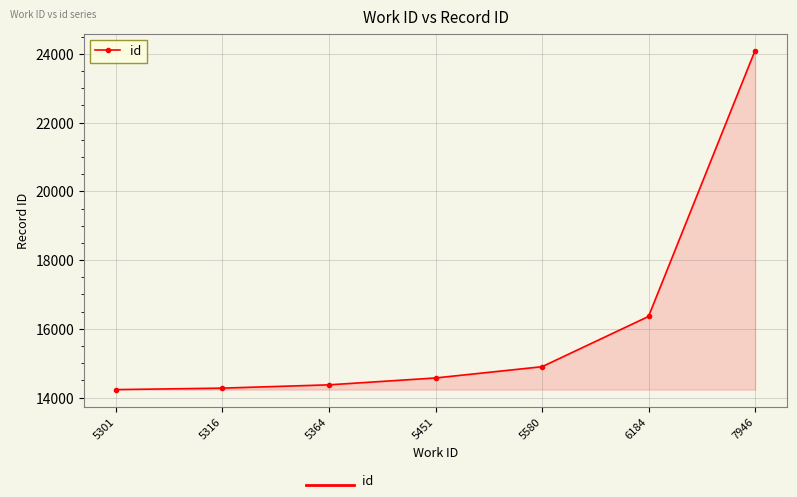

What is the change in value from 5301 to 6184?

+2129